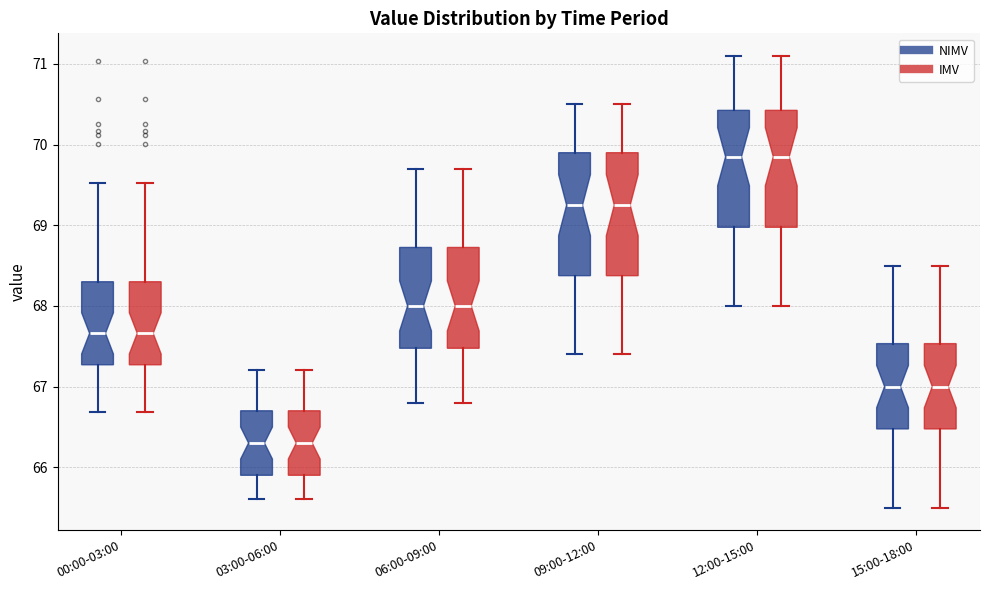

Where does the median line of the box for 12:00-15:00 (IMV) sit on the y-axis? The values are not printed on the chart, so give them approximately, as read against the axis.

69.9